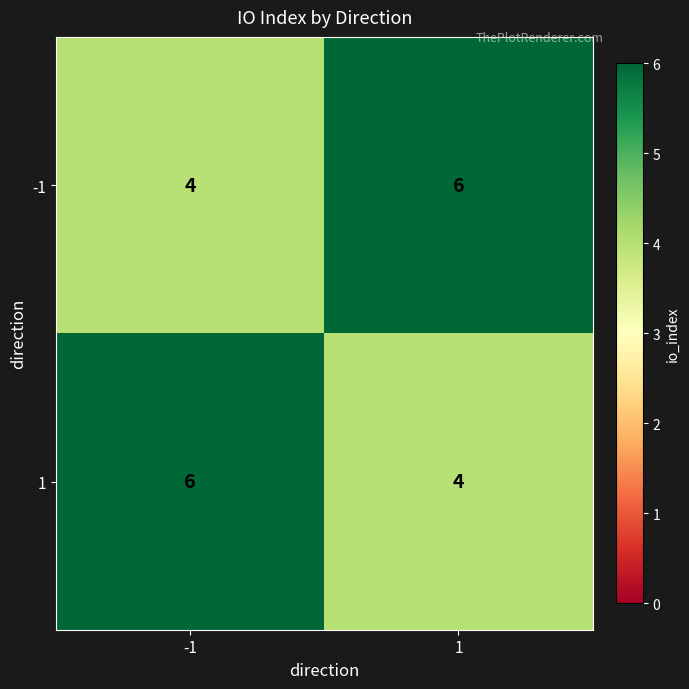

How many categories are shown in the chart?

2